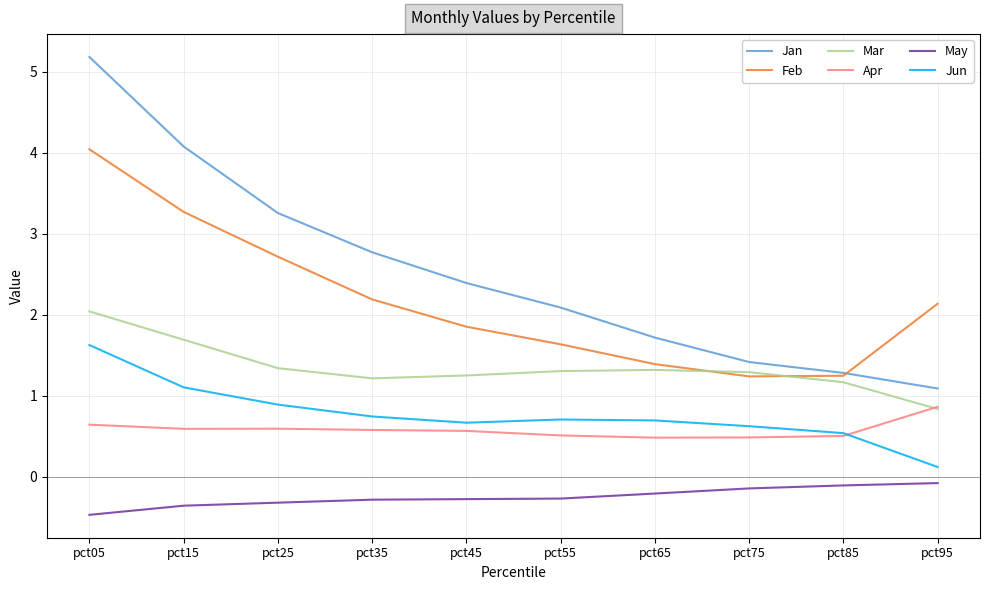

How many lines are shown in the chart?

6